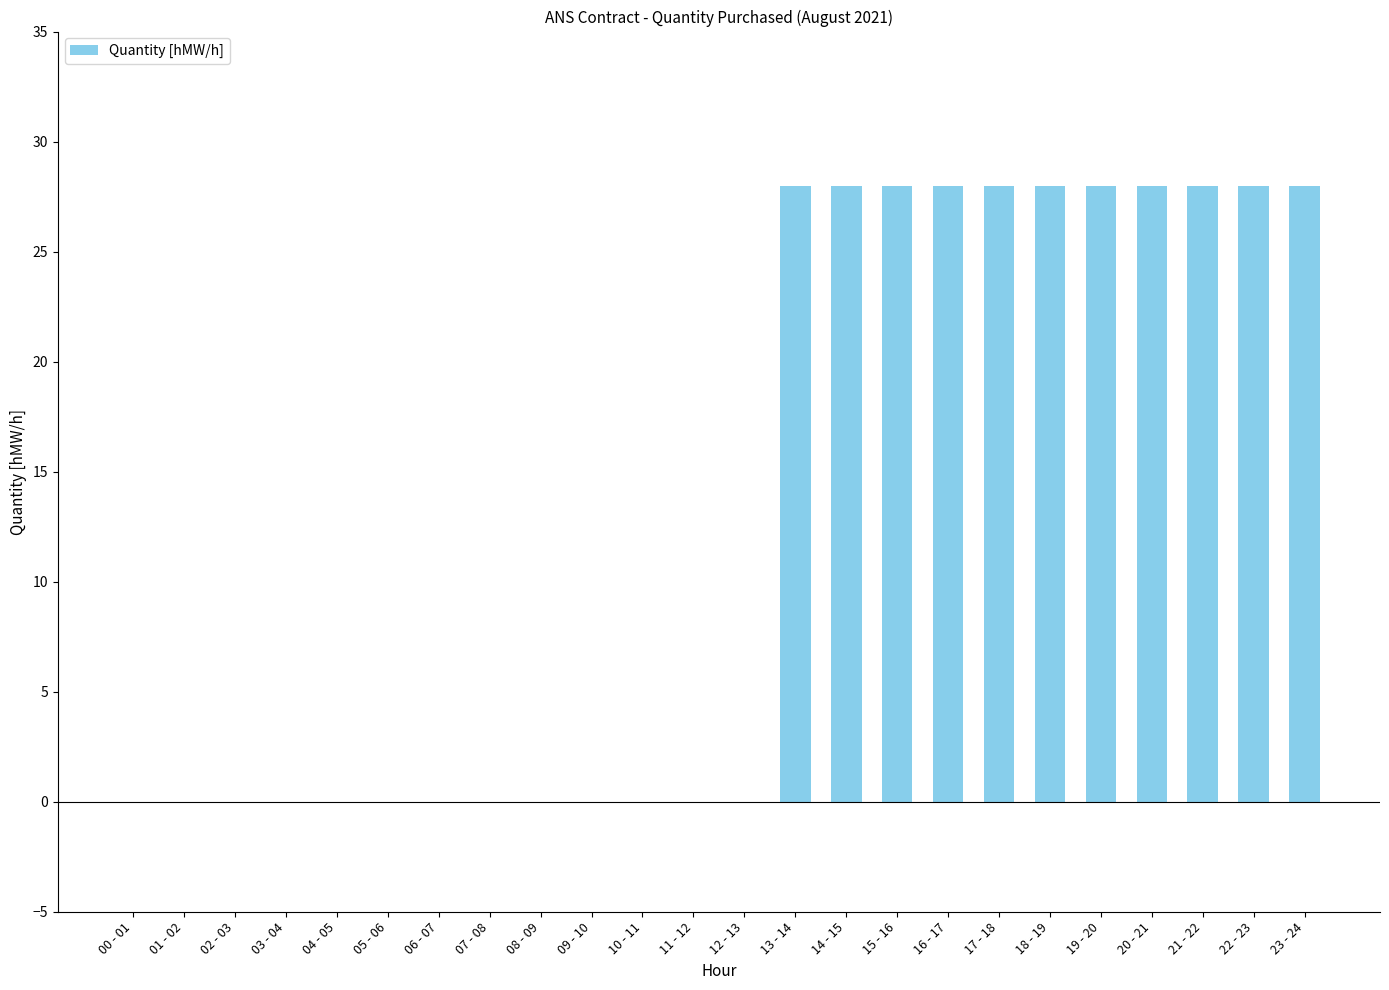

What is the greatest value displayed?

28